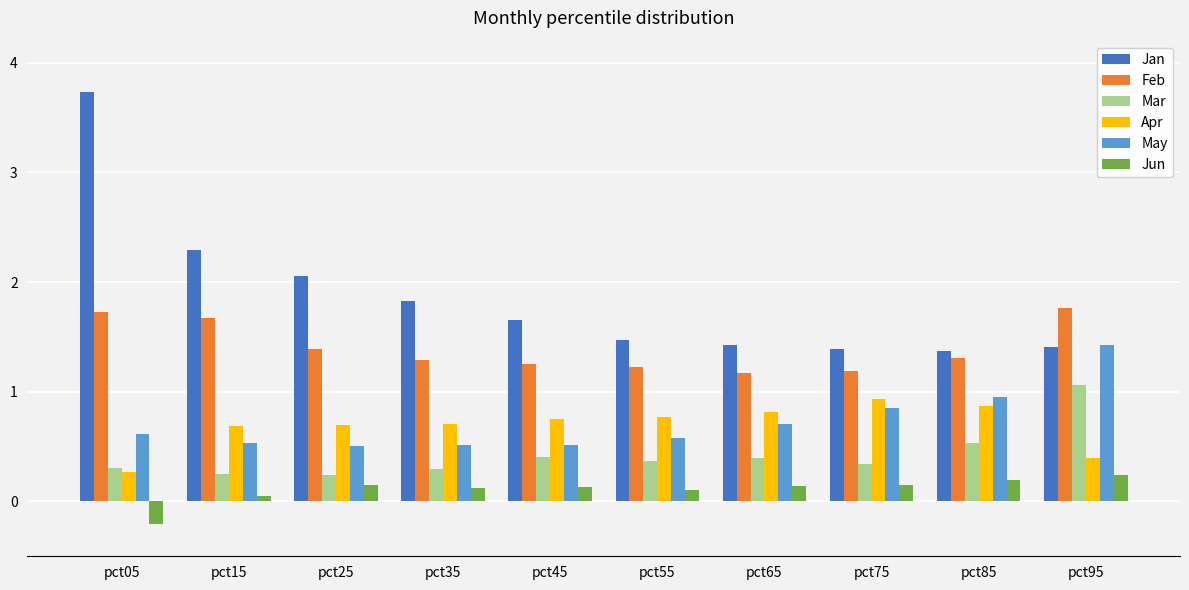

How many Feb values are between 1 and 2?

10